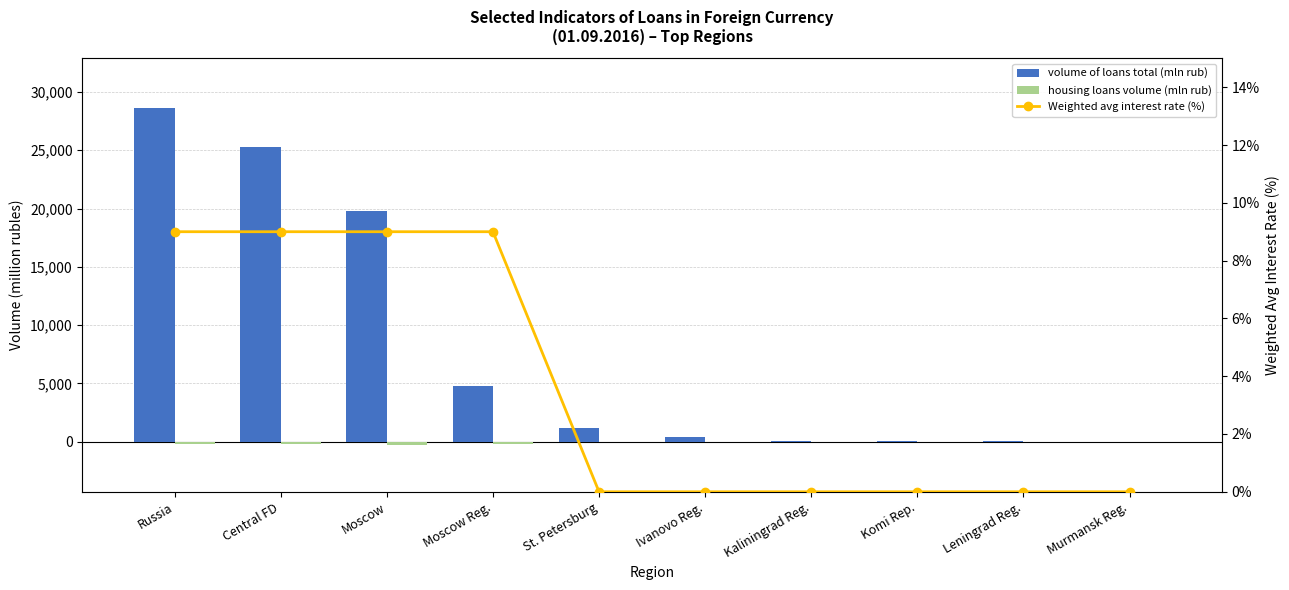

Which series has the largest total across all categories?

volume of loans total (mln rub)